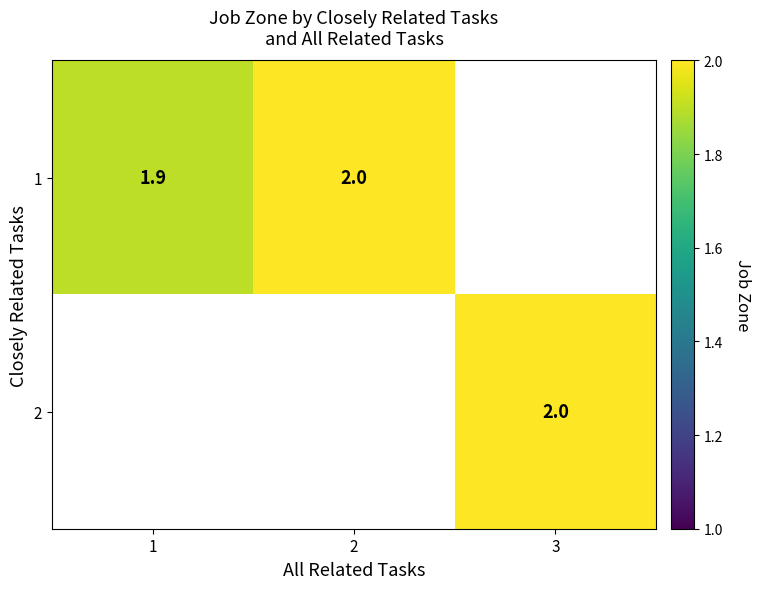

The value of 1 at 2 is 2.0. True or false?

True